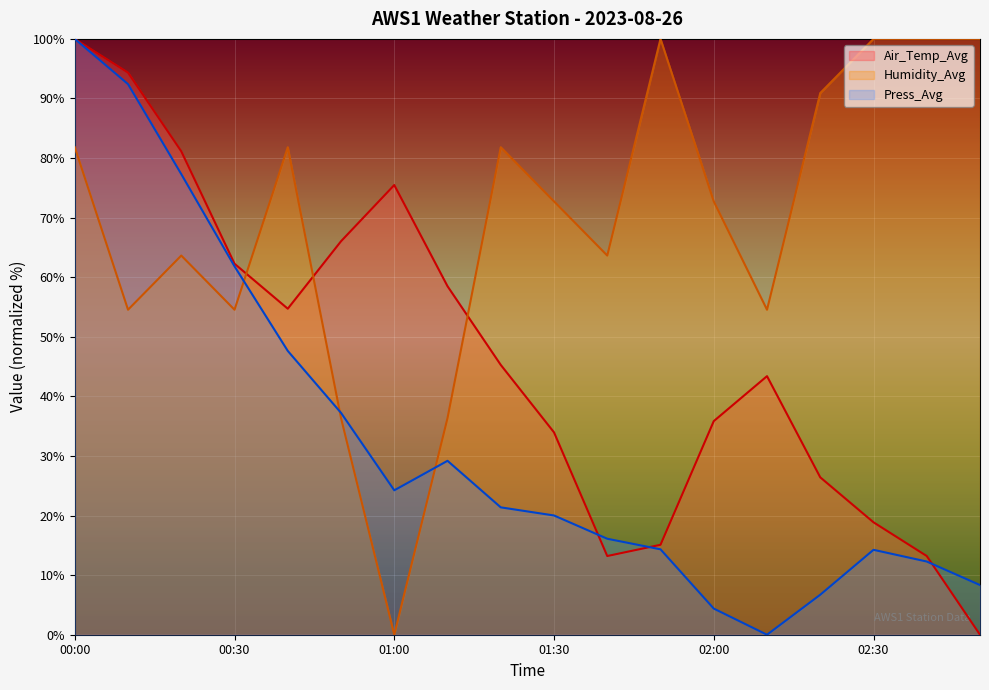

What position from the left is 01:20?

9